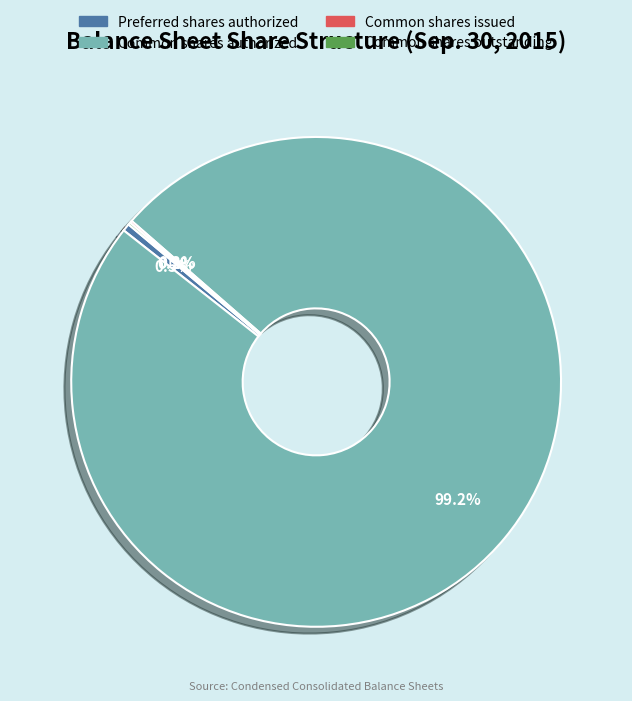

What percentage is NOT represented by Preferred shares authorized?

99.5%